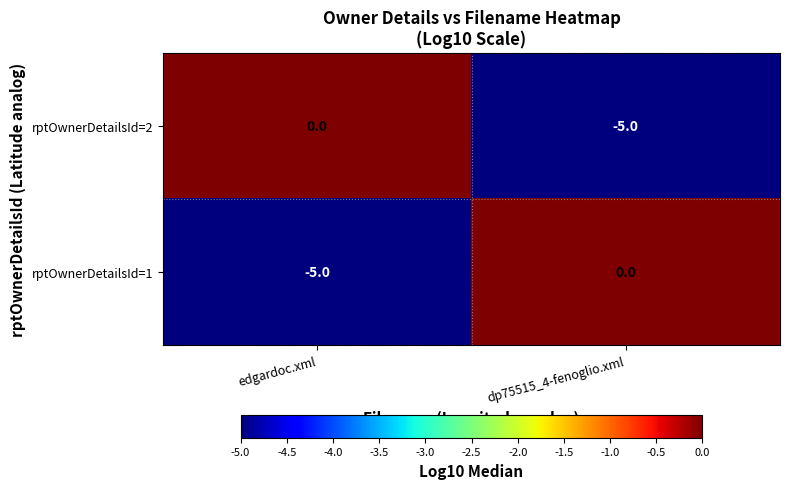

Reading left to right, extract all data points from this chart.

rptOwnerDetailsId=2: 0	-5
rptOwnerDetailsId=1: -5	0